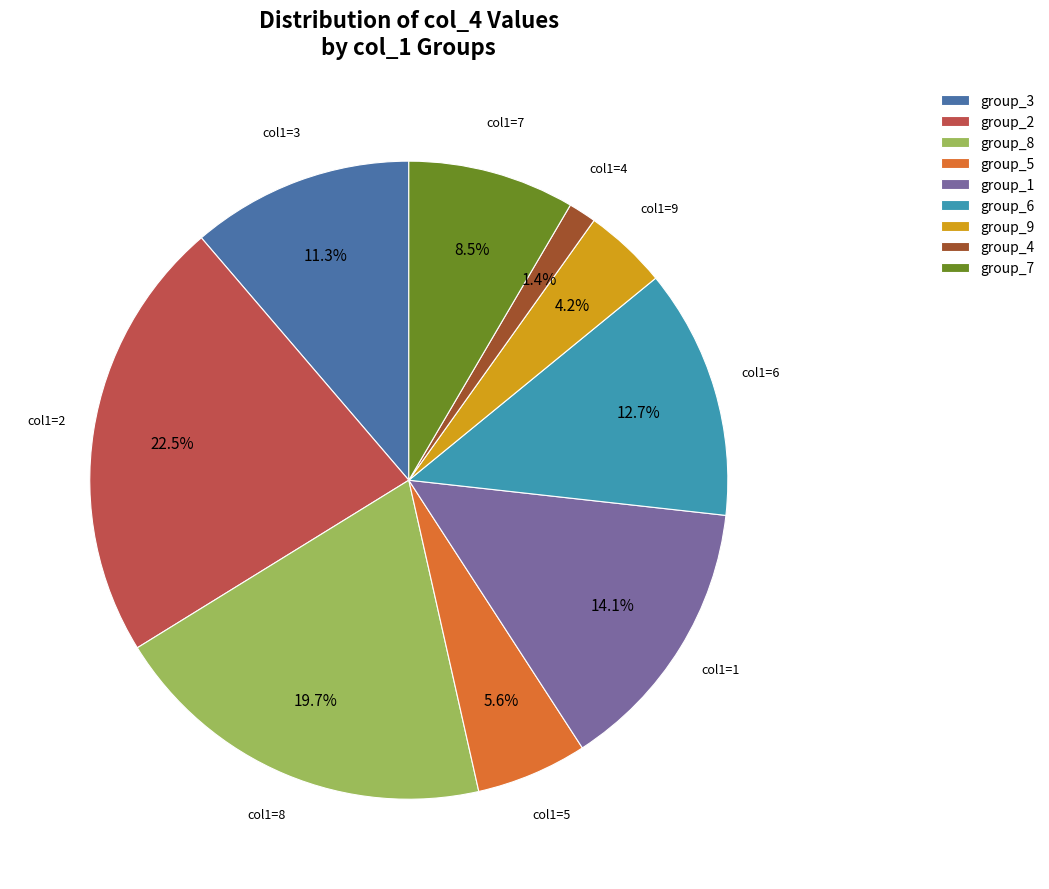

Which category has the biggest portion of the pie?

group_2